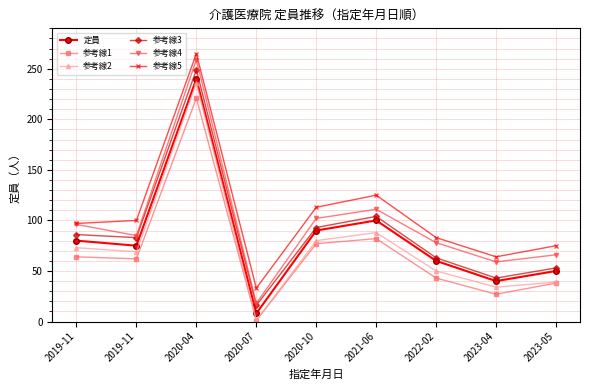

What is the maximum value shown in the chart?

265